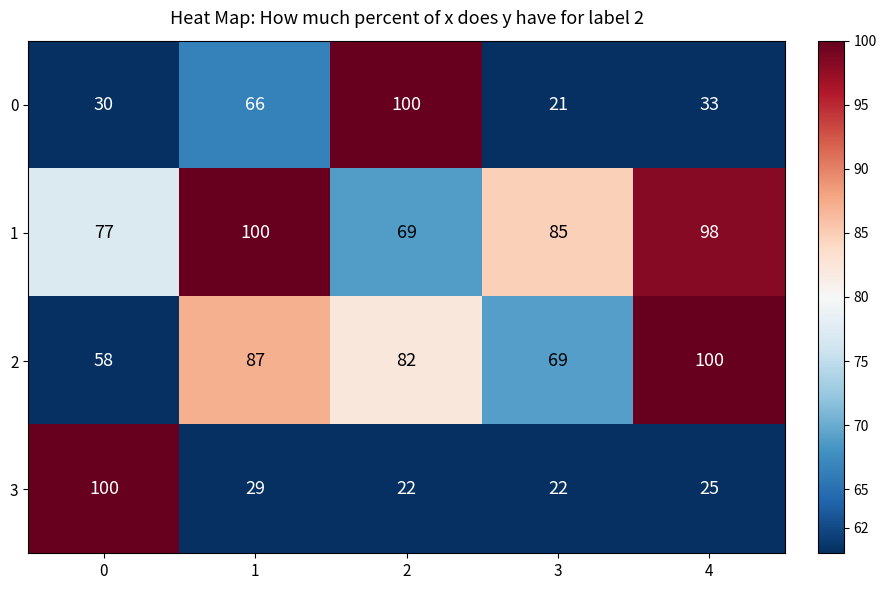

The value of 3 at 4 is 25. True or false?

True